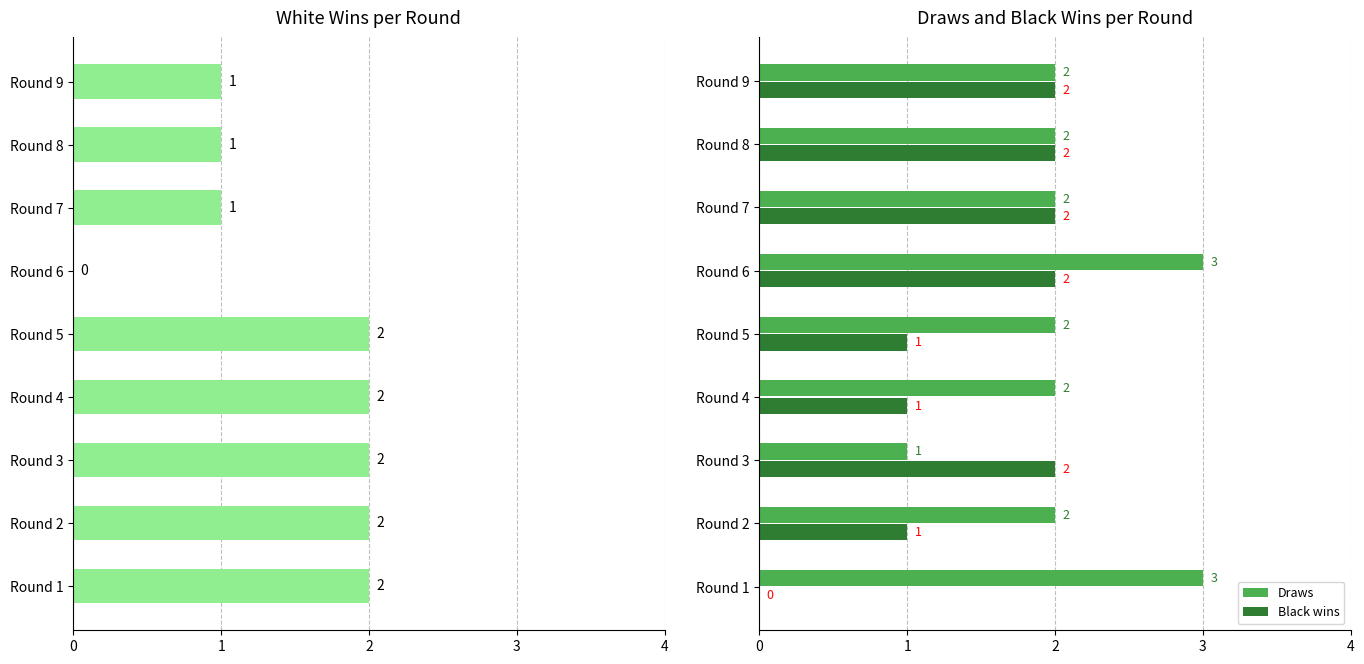

How many values in the Draws series are below 2?

1